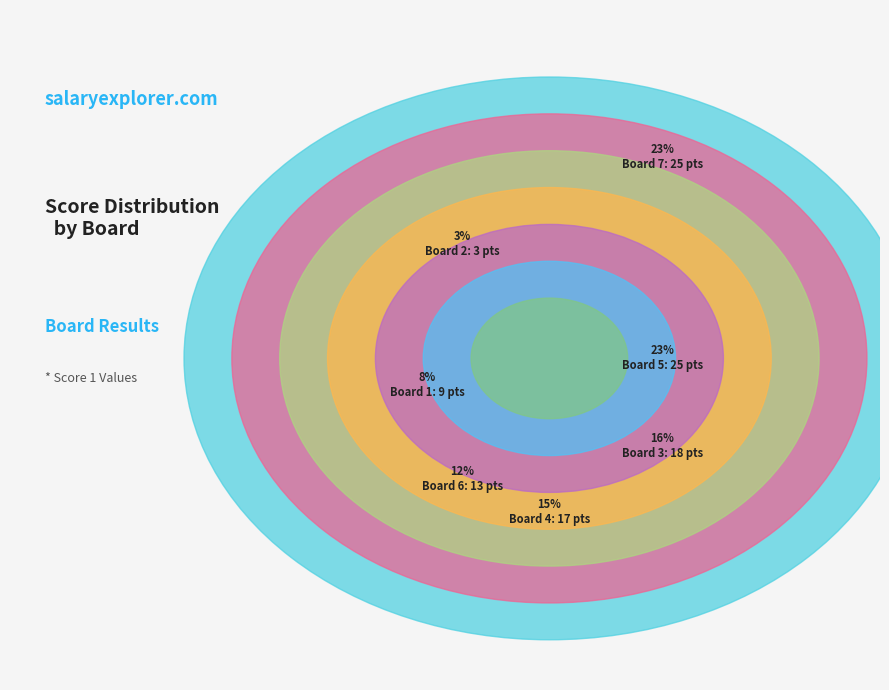

What is the change in value from 5 to 6?

-12